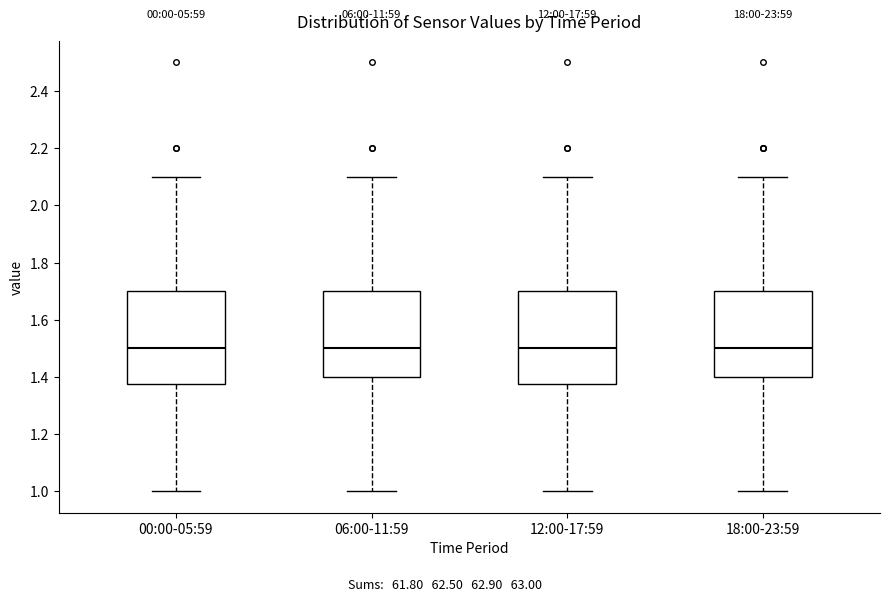

Reading left to right, transcribe this box plot: for each box, give where its median line is, the range the box spans, and where its two whiskers end, as read against the y-axis. The values are not printed on the chart, so give them approximately, as read against the axis.

00:00-05:59: median 1.50, box 1.38 to 1.70, whiskers 1.00 to 2.10
06:00-11:59: median 1.50, box 1.40 to 1.70, whiskers 1.00 to 2.10
12:00-17:59: median 1.50, box 1.38 to 1.70, whiskers 1.00 to 2.10
18:00-23:59: median 1.50, box 1.40 to 1.70, whiskers 1.00 to 2.10